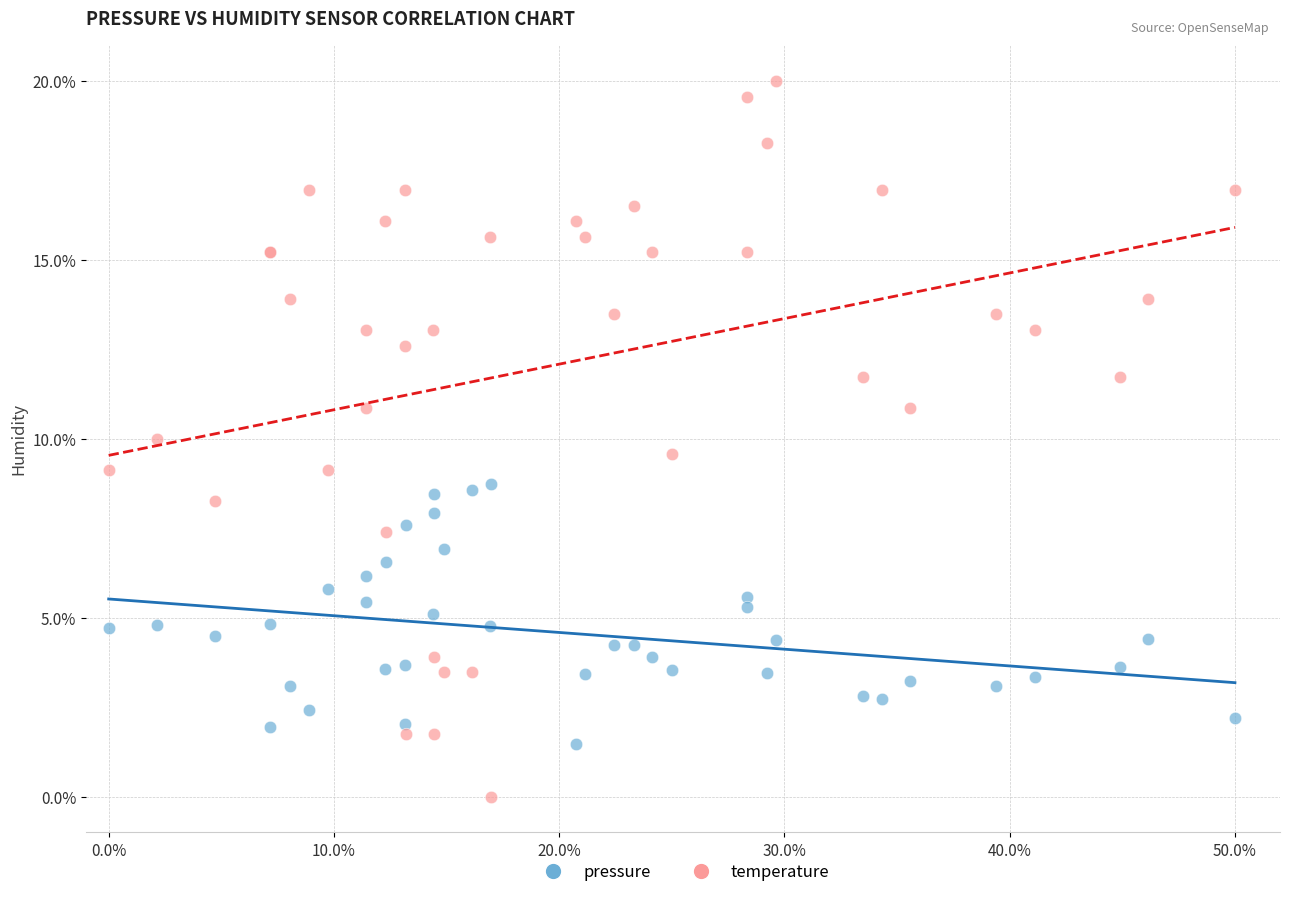

What are all the series names shown in the legend?

pressure, temperature